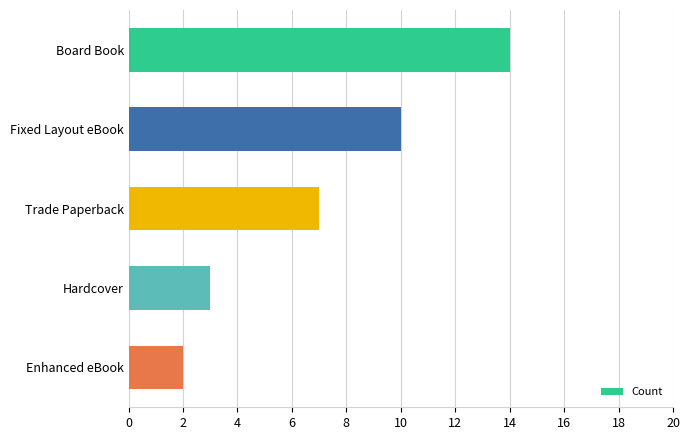

Which label corresponds to the largest value in the chart?

Board Book